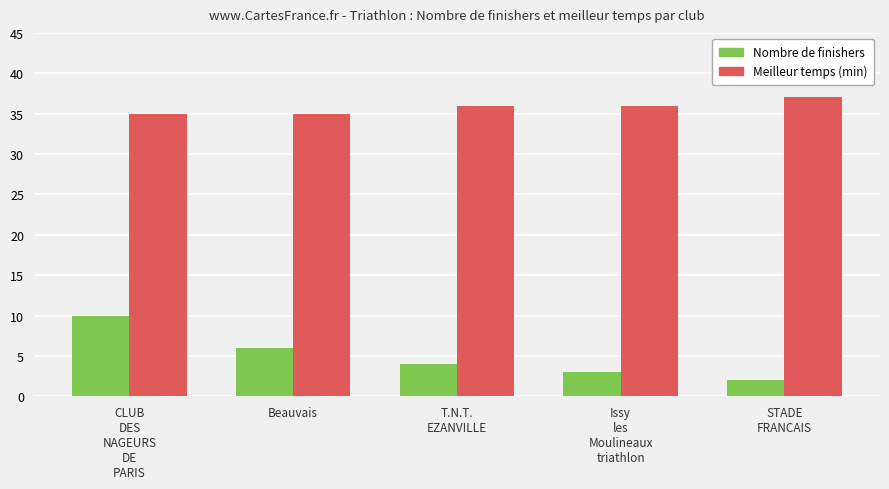

Between T.N.T.
EZANVILLE and Issy
les
Moulineaux
triathlon, which series saw the biggest shift?

Nombre de finishers